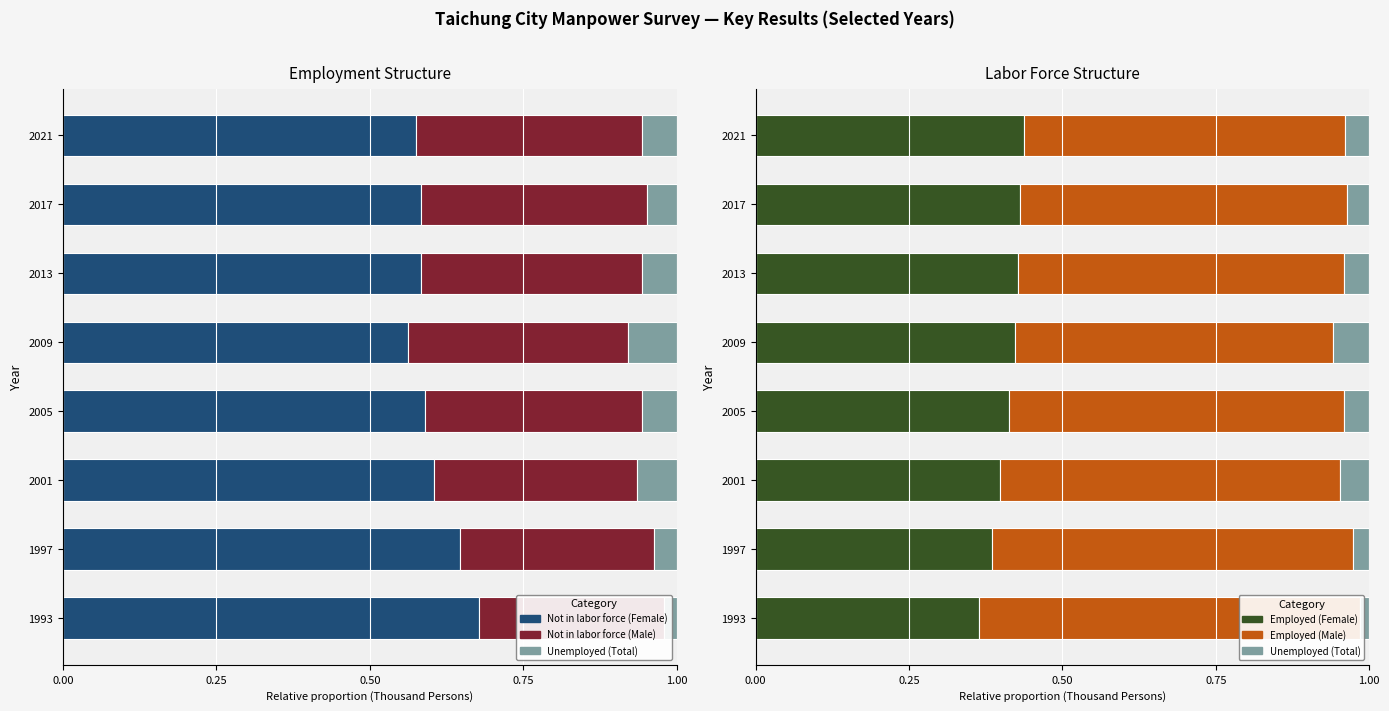

What is the minimum value for Not in labor force (Male)?

0.3